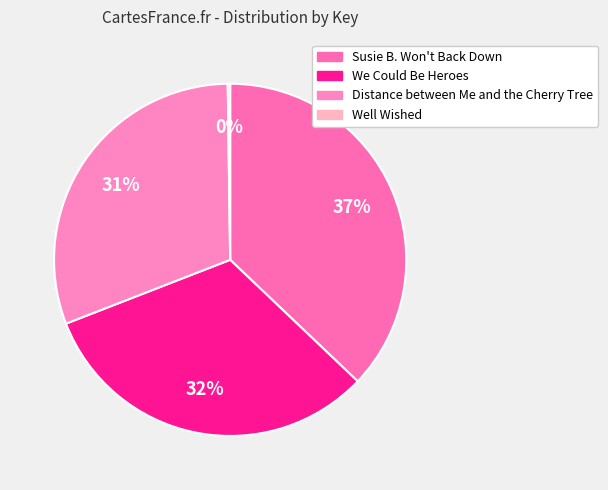

Count the number of slices in the pie.

4